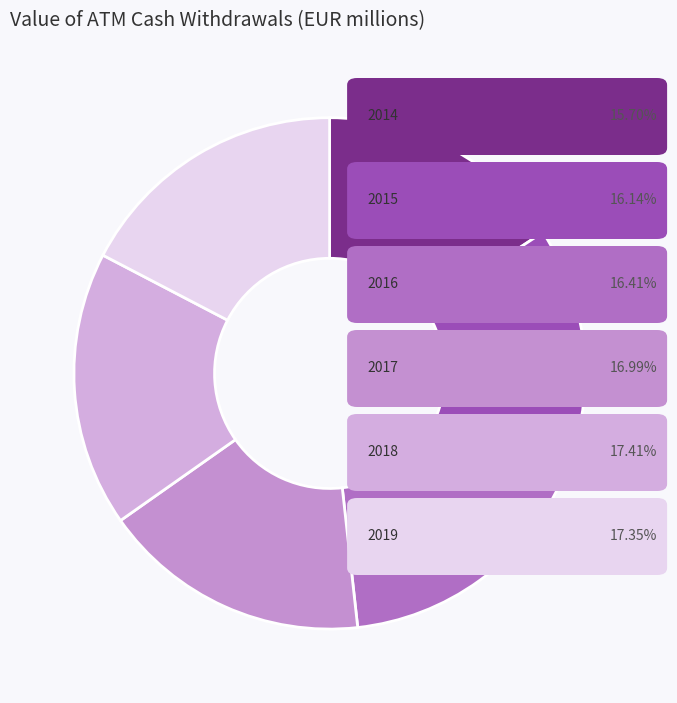

Count the number of slices in the pie.

6